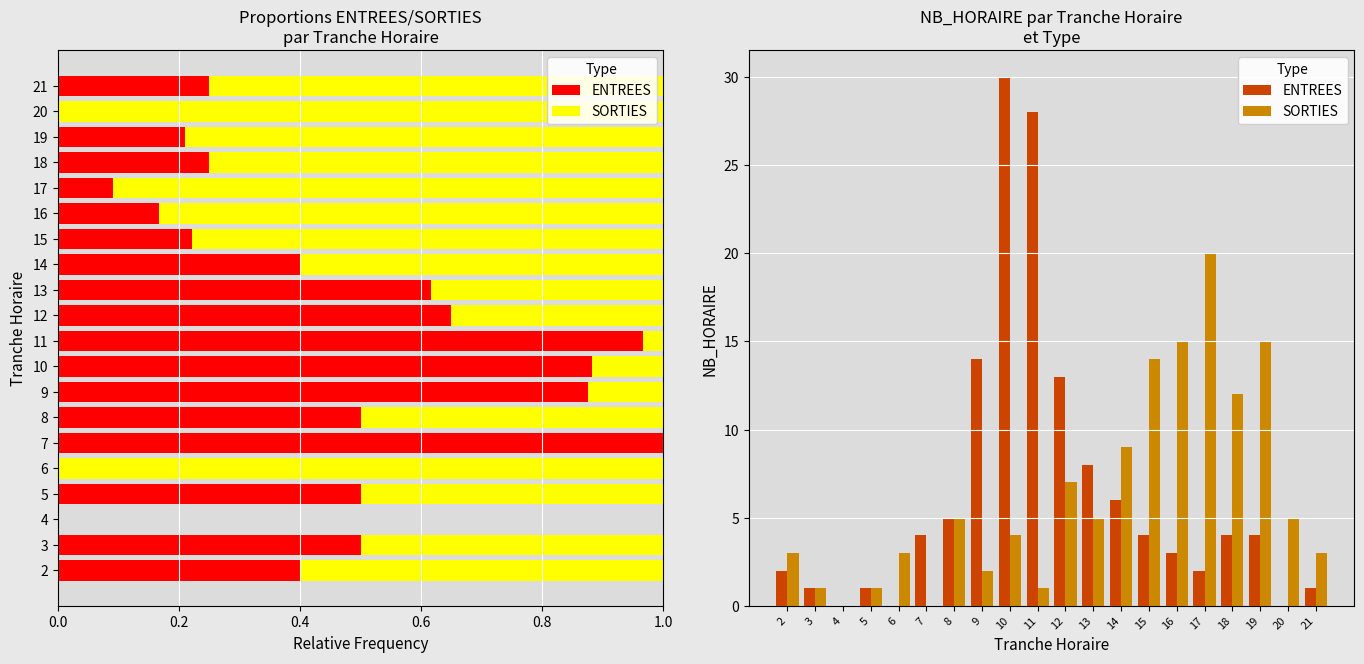

At how many categories does at least one series exceed 23?

2